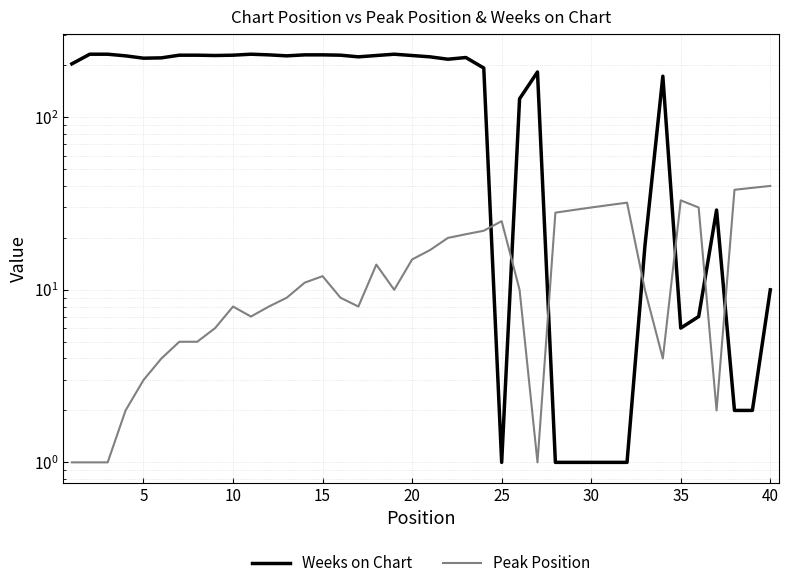

Which series has the largest range (max minus min)?

Weeks on Chart